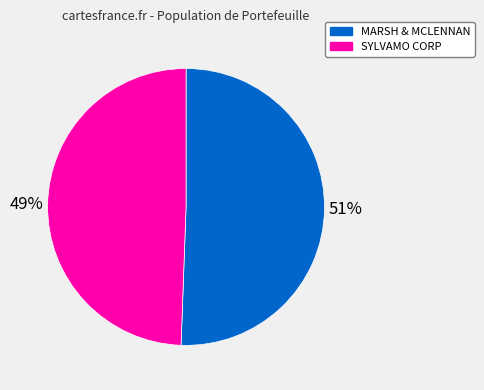

Is there any slice that represents more than half of the pie?

Yes